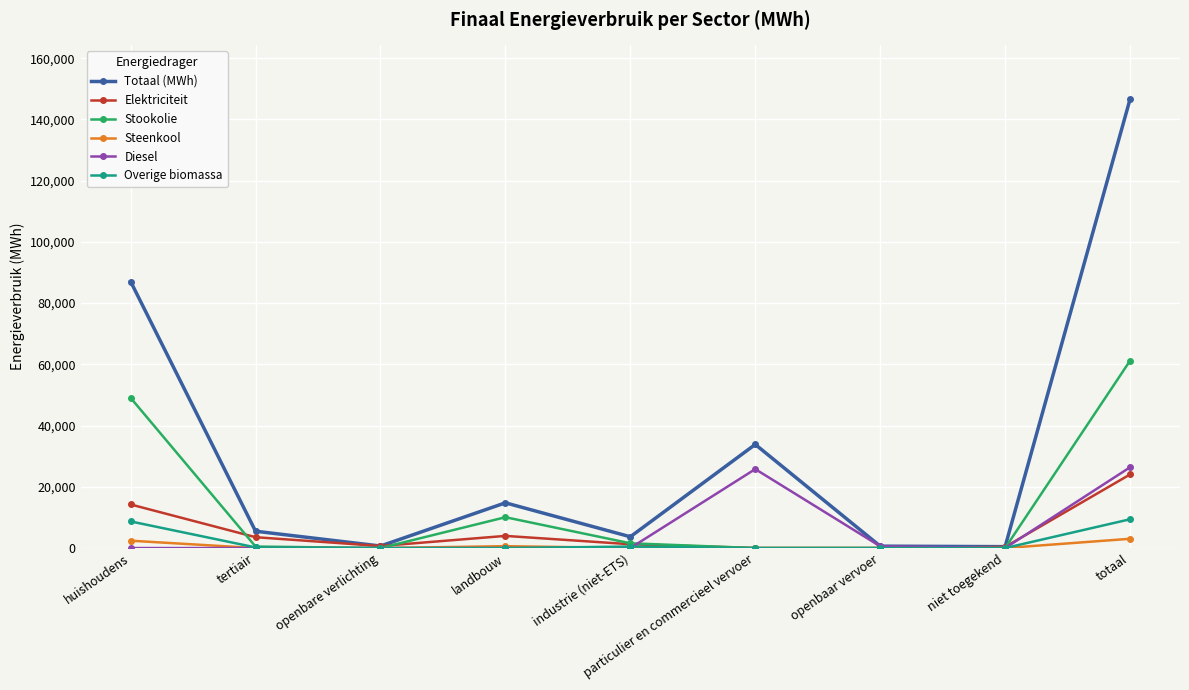

What is the average value of the Elektriciteit series?

5341.6